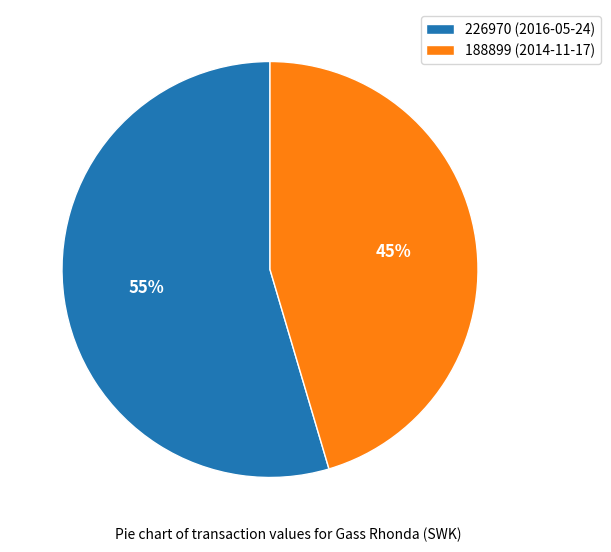

Count the number of slices in the pie.

2